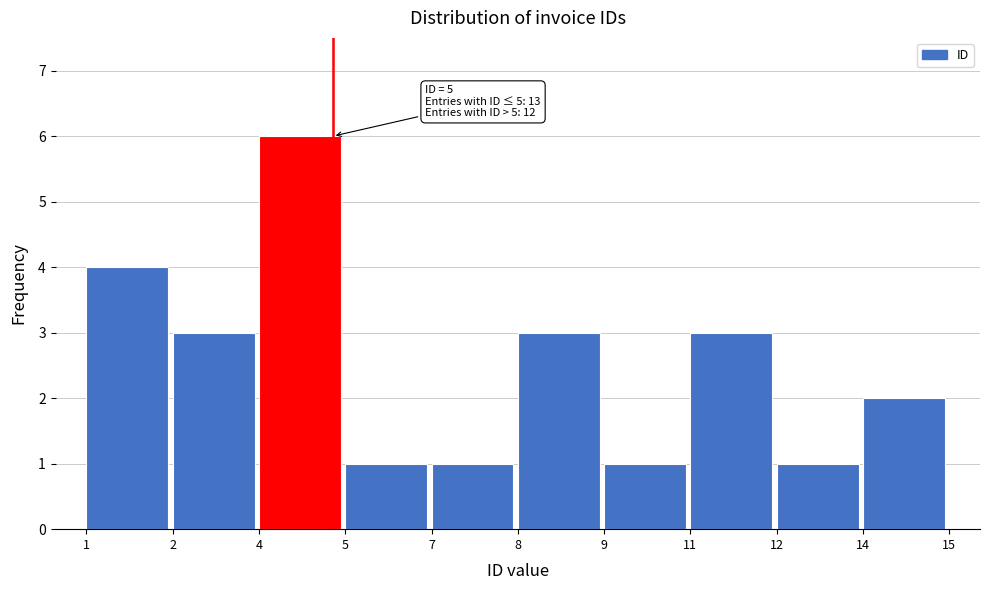

Reading left to right, extract all data points from this chart.

1=4	2=3	4=6	5=1	7=1	8=3	9=1	11=3	12=1	14=2